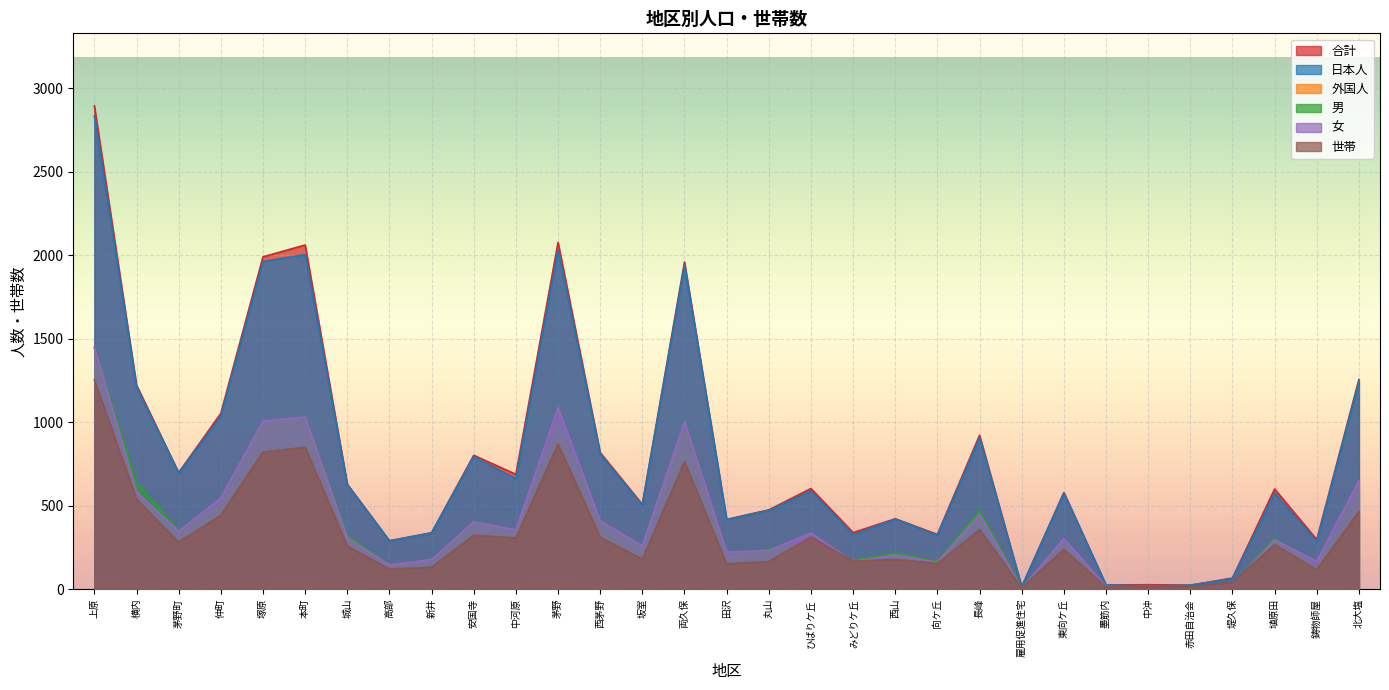

How many interior local valleys does the 男 series have?

11